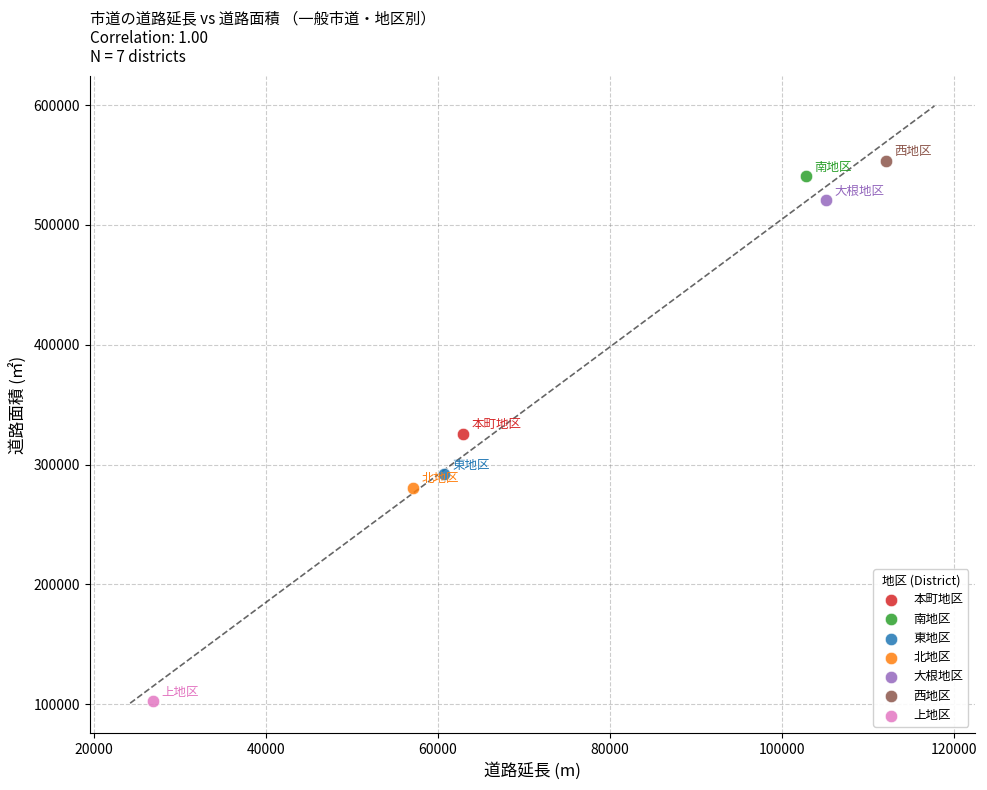

What are all the series names shown in the legend?

本町地区, 南地区, 東地区, 北地区, 大根地区, 西地区, 上地区